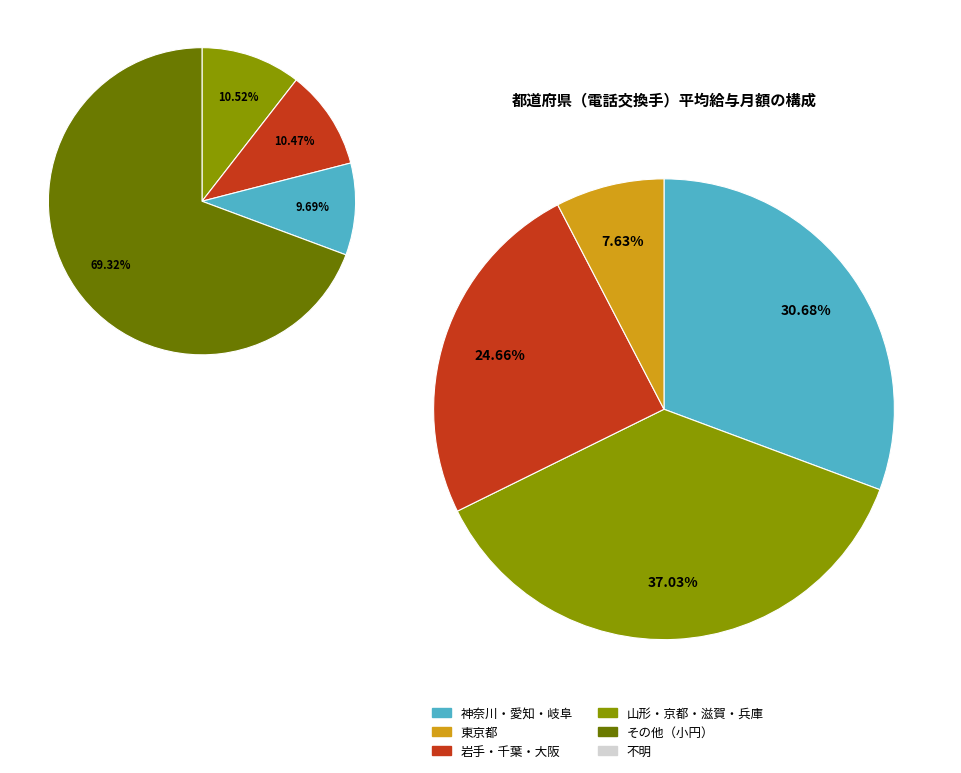

Does any single category account for the majority?

No